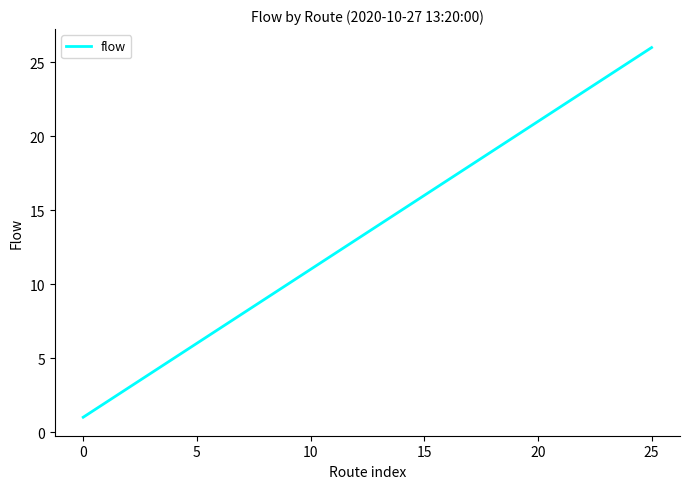

What is the difference between the maximum and minimum values?

25